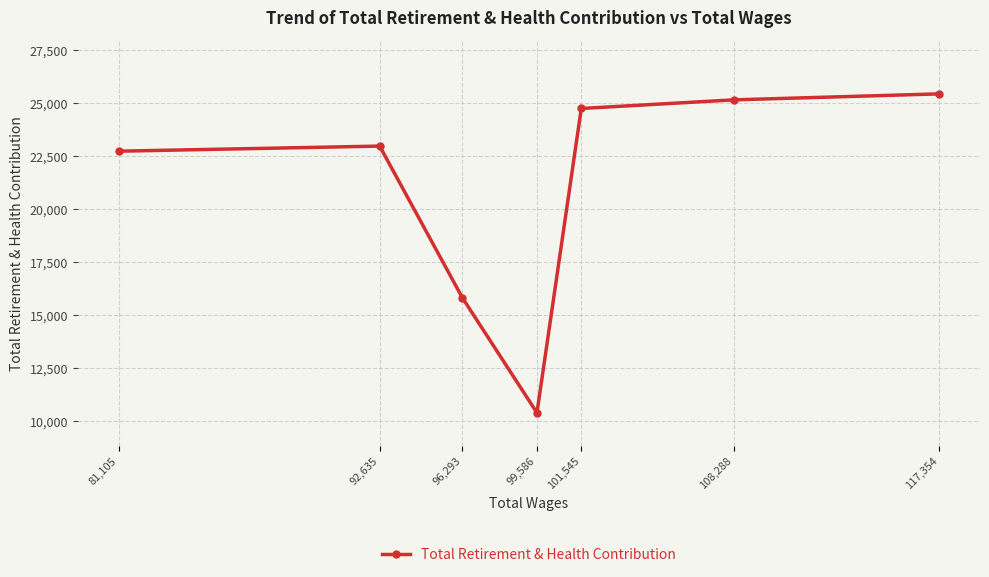

How many lines are shown in the chart?

1